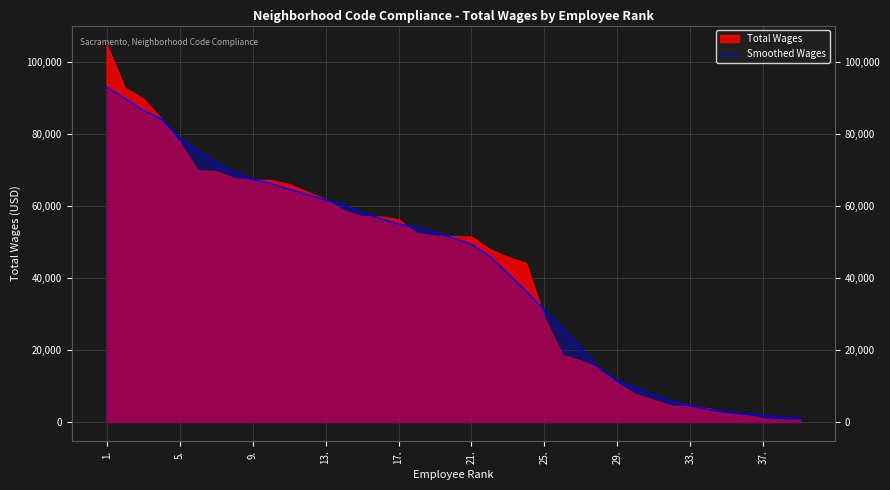

What is the approximate value at 11?

63114.9